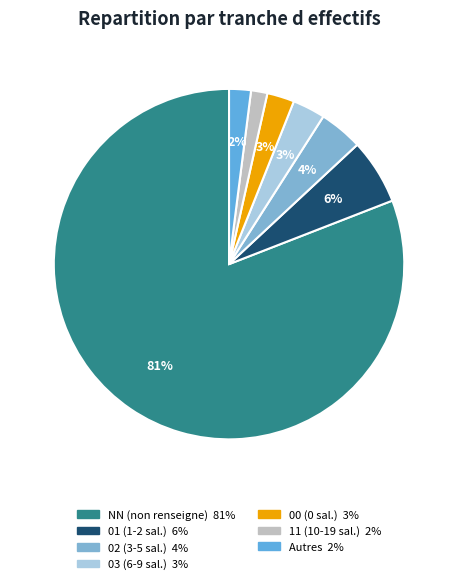

How many slices are in this pie chart?

7